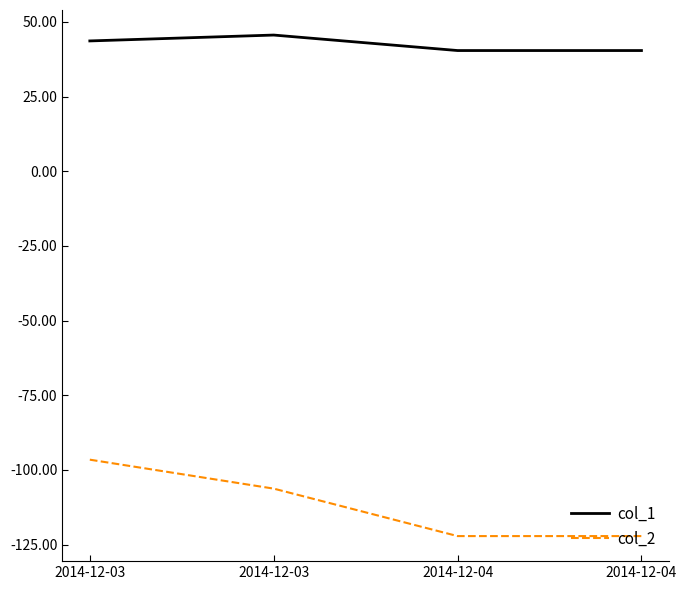

What is the approximate value of col_2 at 2014-12-03?

-96.6